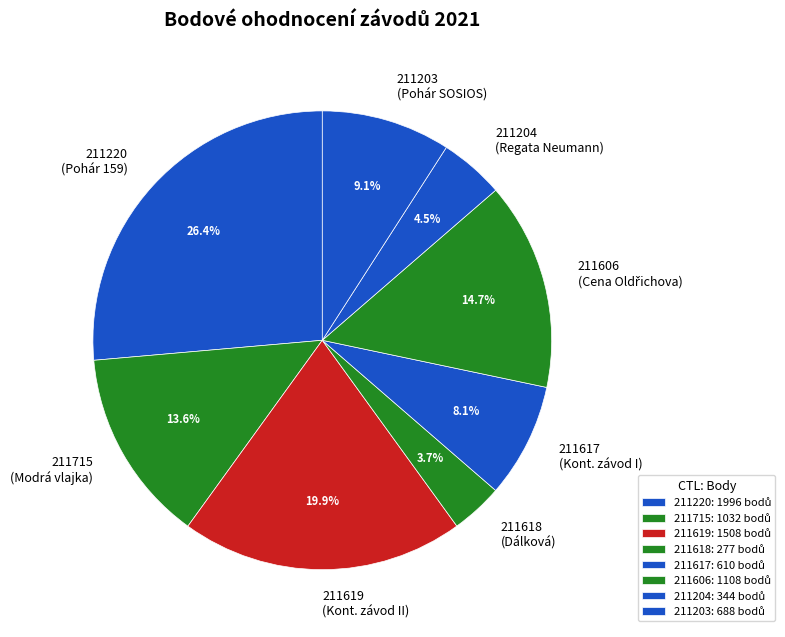

Does any single category account for the majority?

No